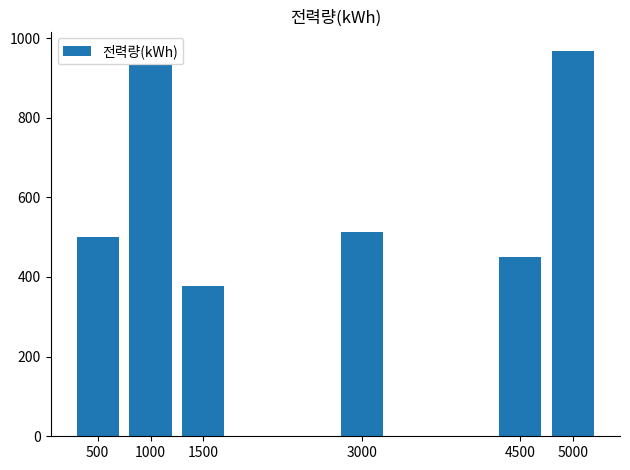

What is the sum of all values?

3742